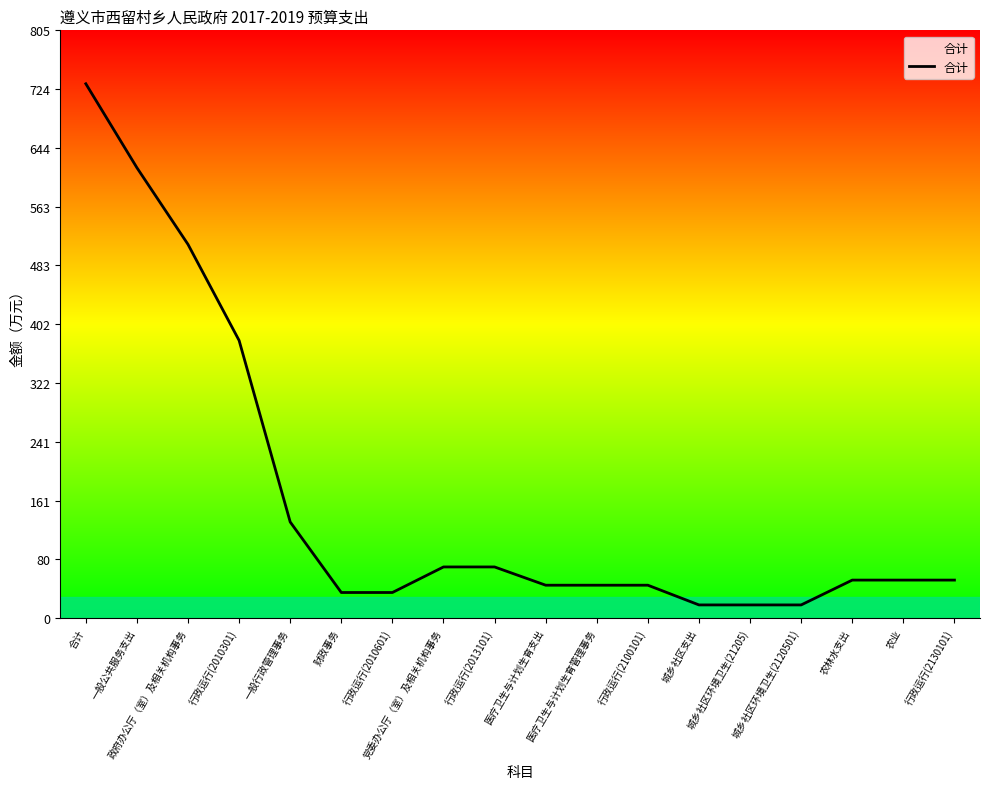

Which label corresponds to the largest value in the chart?

合计